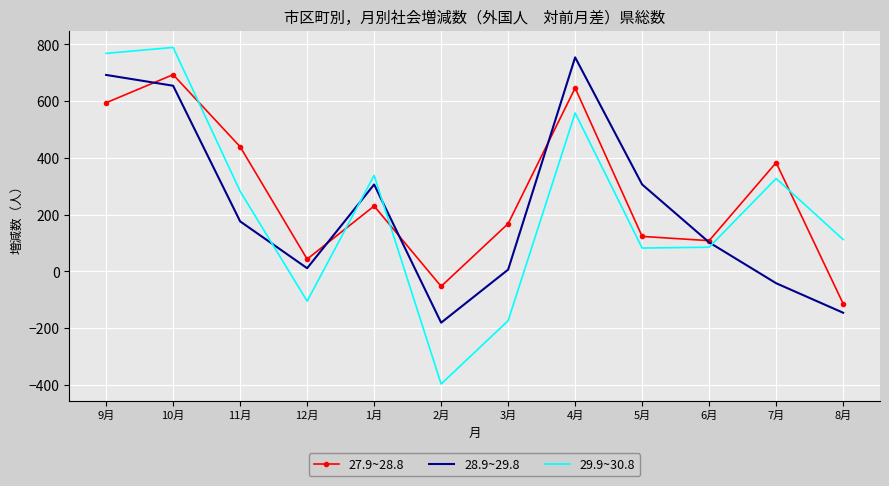

What are all the series names shown in the legend?

27.9~28.8, 28.9~29.8, 29.9~30.8